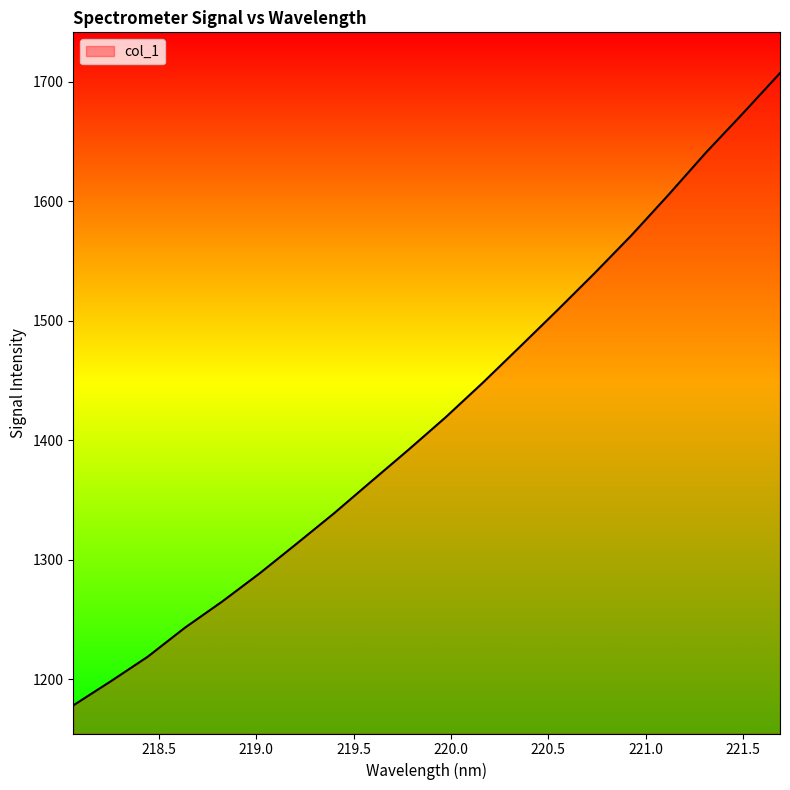

Reading left to right, what are all the values shown in this chart?

1178.0	1198.0	1218.8	1243.1	1265.0	1288.4	1313.3	1338.7	1365.3	1391.8	1419.0	1448.0	1478.1	1508.5	1539.5	1571.5	1605.5	1640.6	1673.6	1707.4